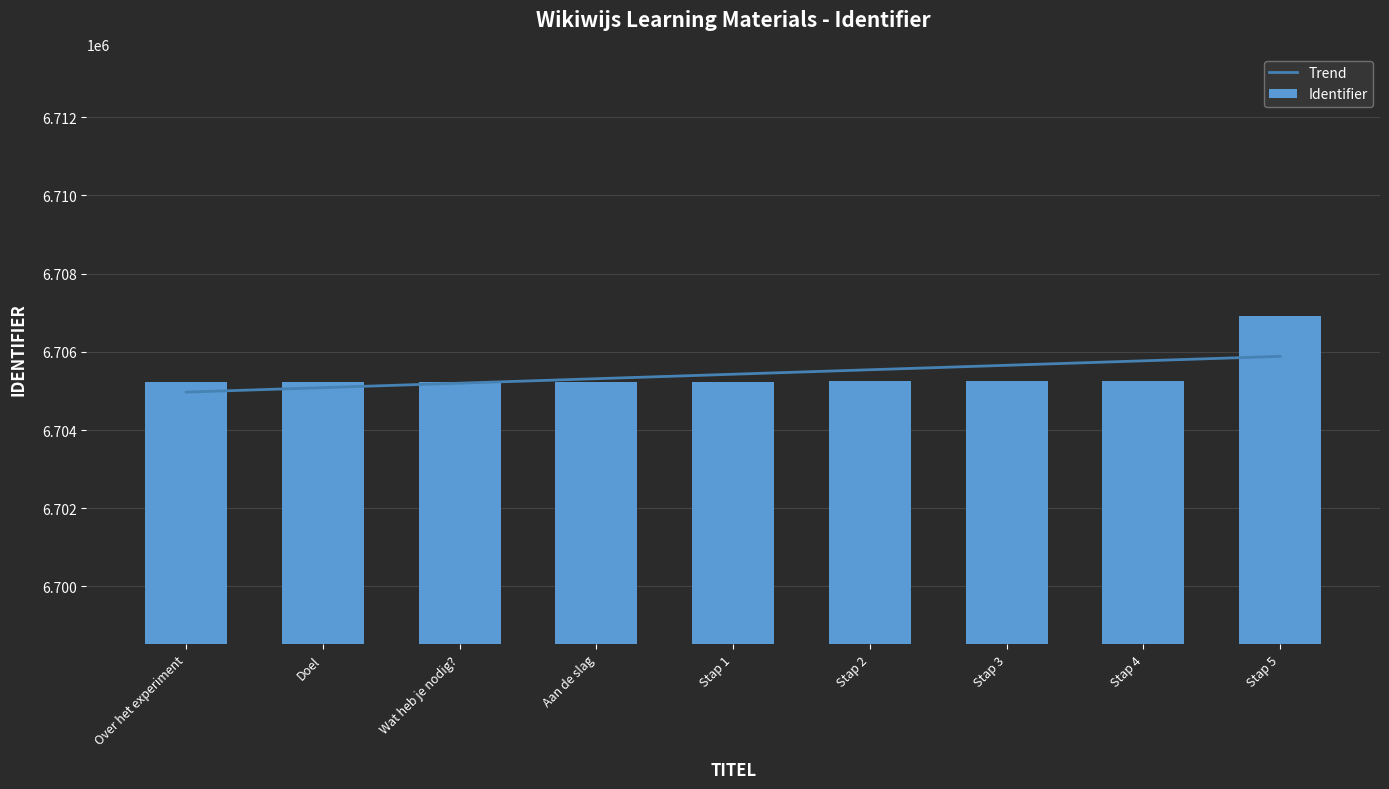

At which category does the chart reach its minimum across all series?

Over het experiment